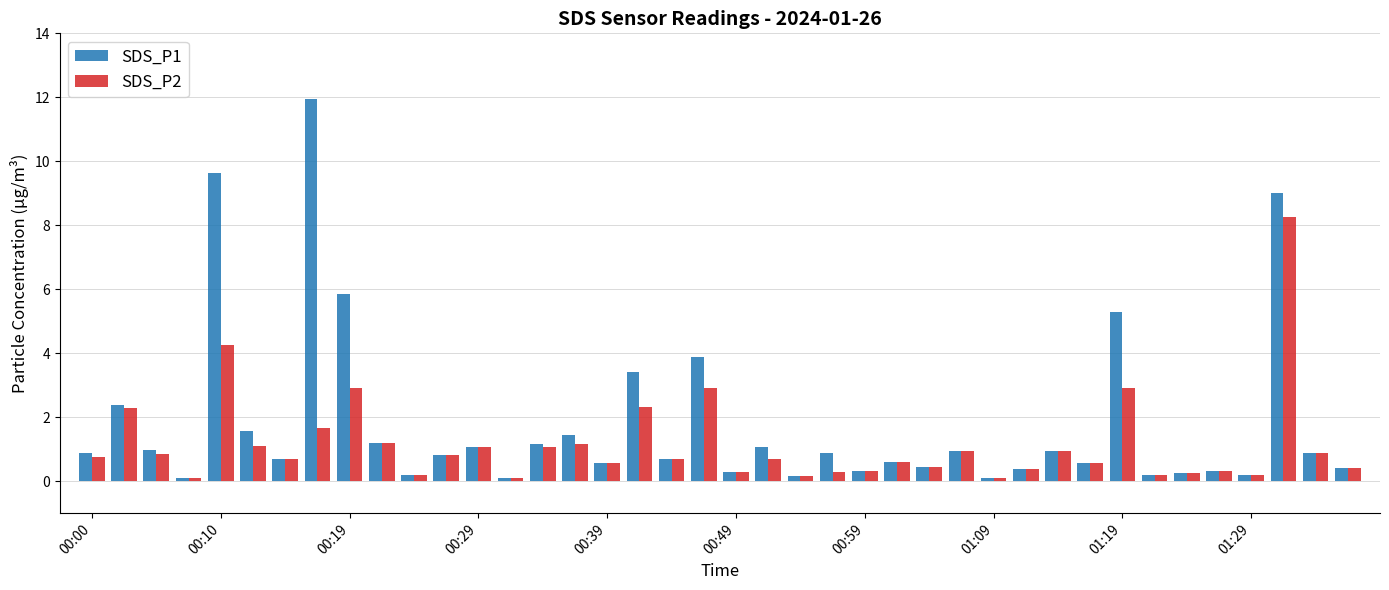

At how many categories does at least one series exceed 8?

3